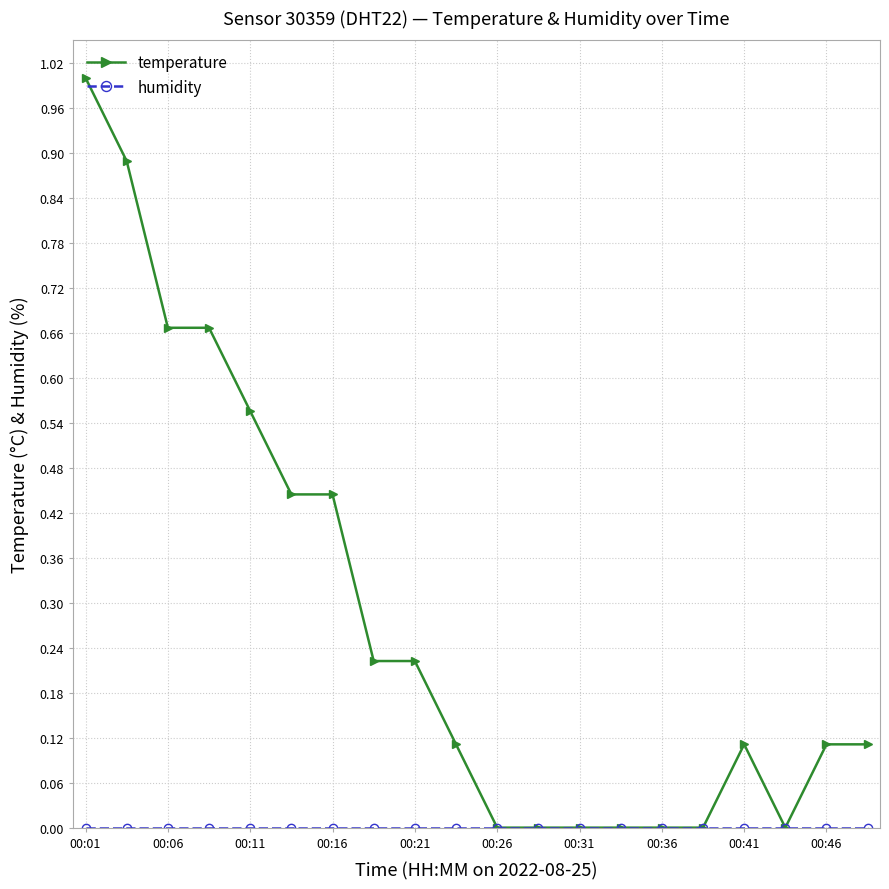

What is the highest value of the temperature series?

1.0